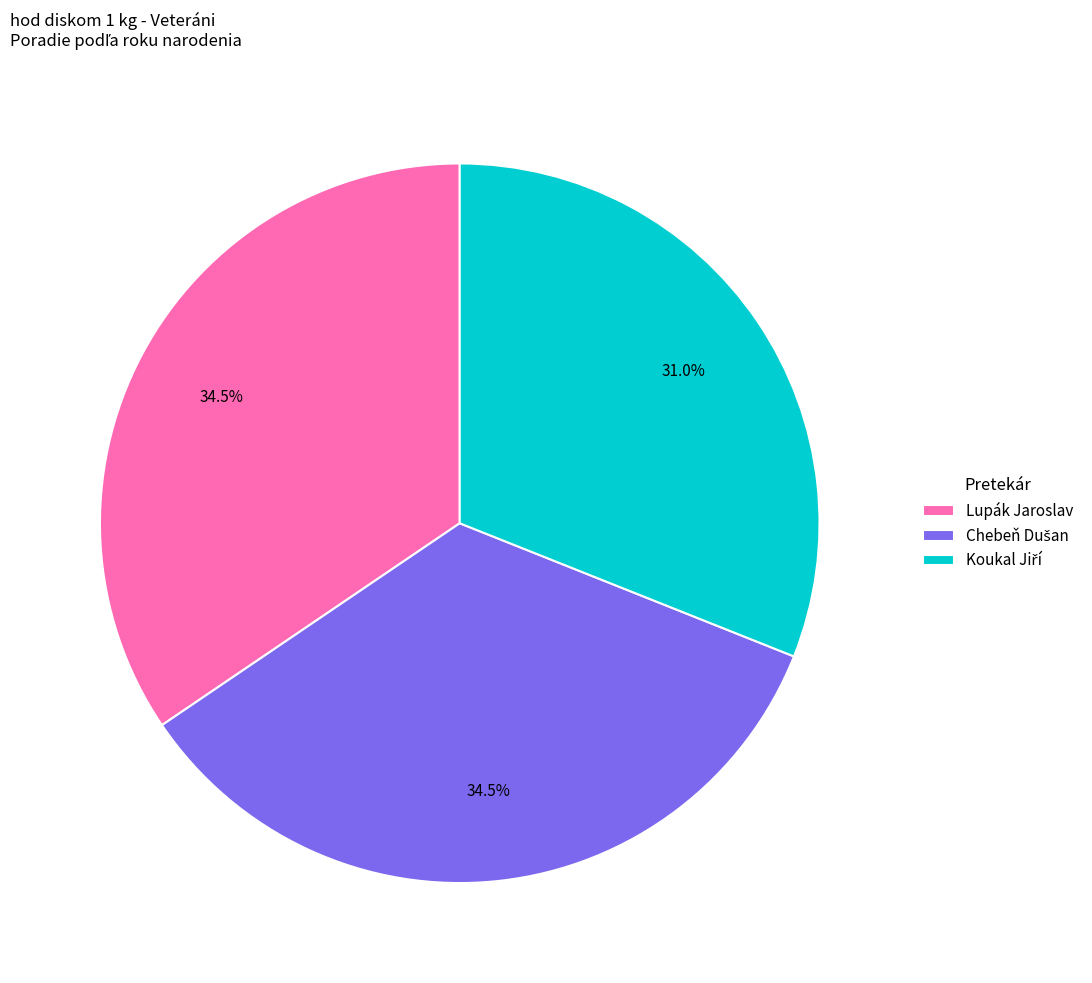

Is there a majority slice in this chart?

No